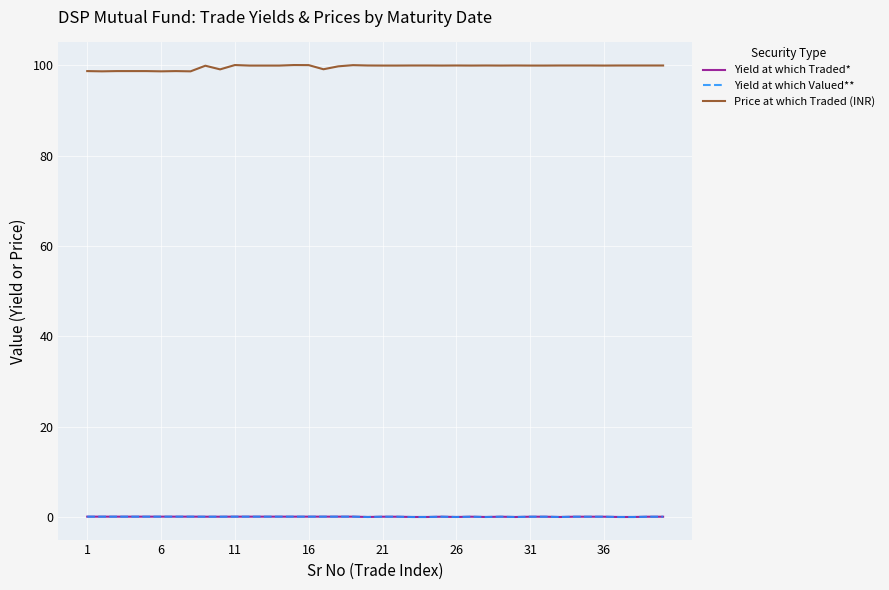

Which series has the largest range (max minus min)?

Price at which Traded (INR)